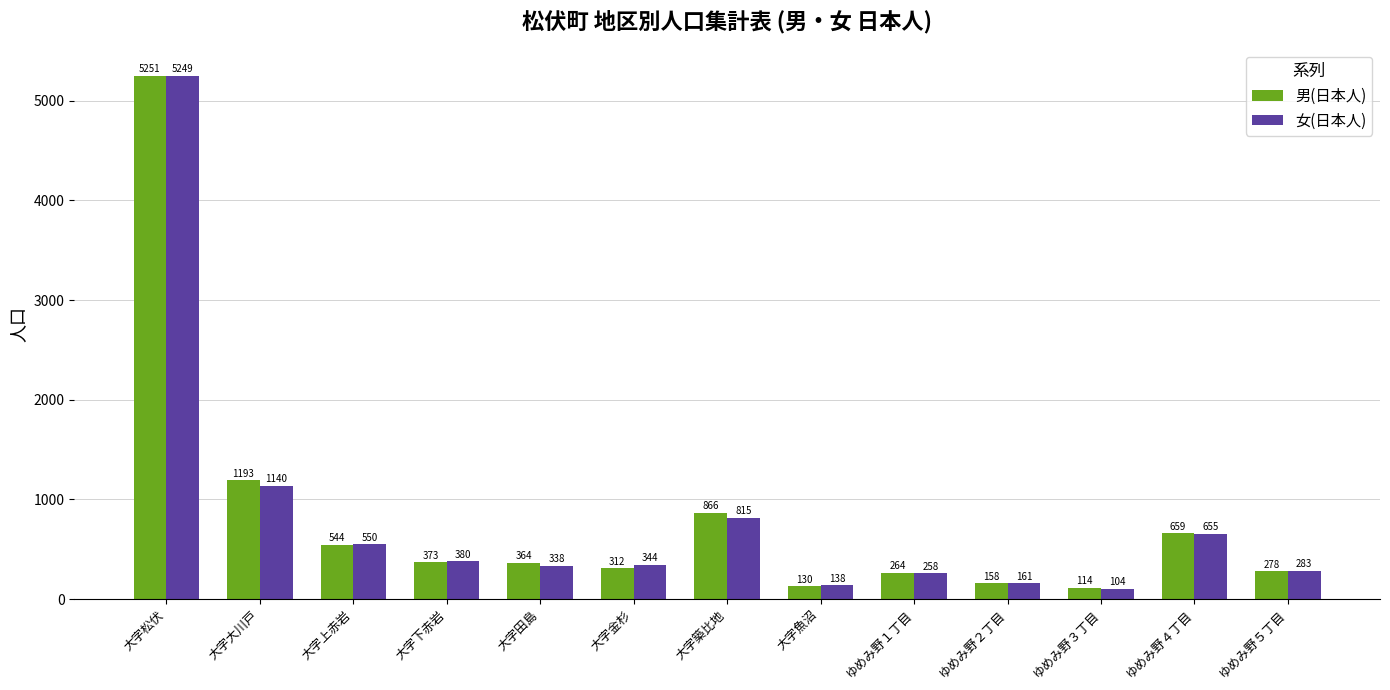

Which category has the lowest value across all series?

ゆめみ野３丁目